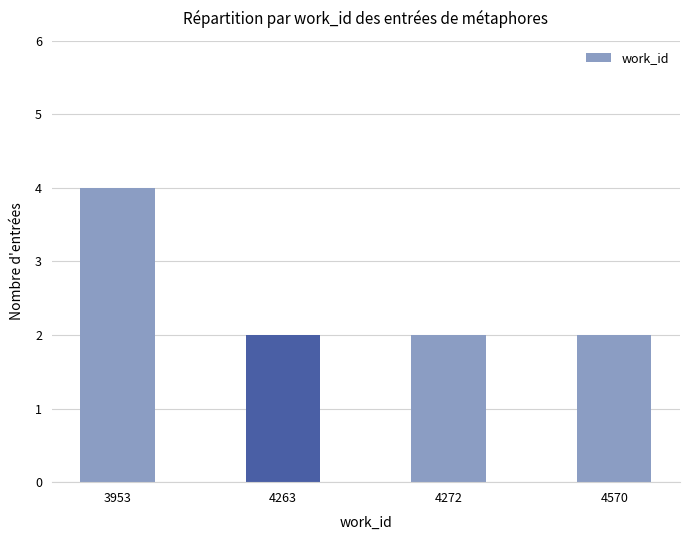

Reading left to right, what are all the values shown in this chart?

3953=4	4263=2	4272=2	4570=2